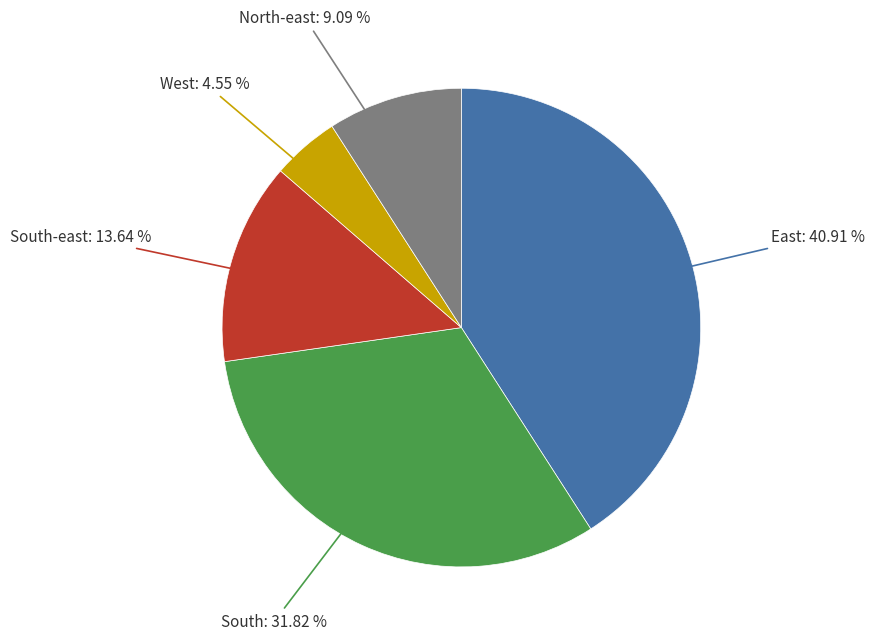

Does any single category account for the majority?

No